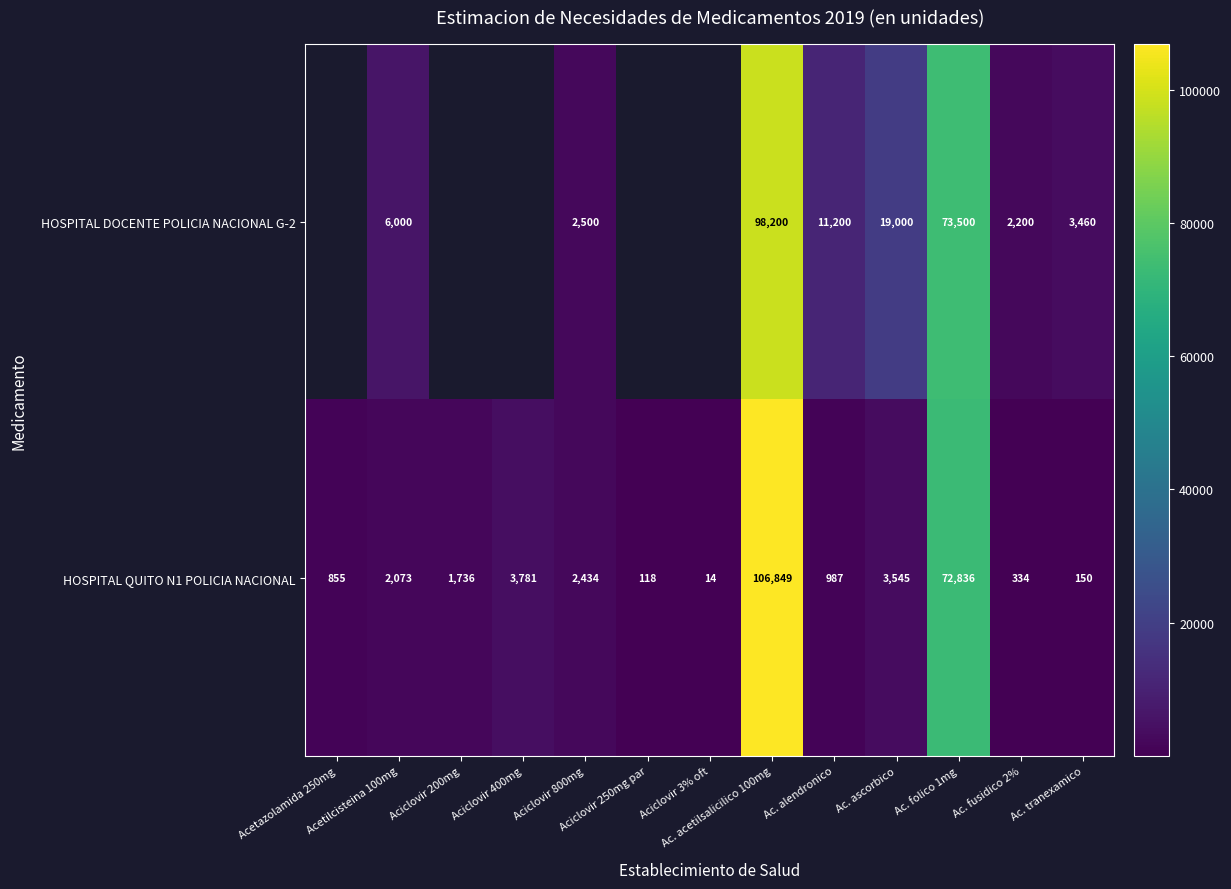

Rank the series at Acetilcisteina 100mg from highest to lowest value.

HOSPITAL DOCENTE POLICIA NACIONAL G-2, HOSPITAL QUITO N1 POLICIA NACIONAL